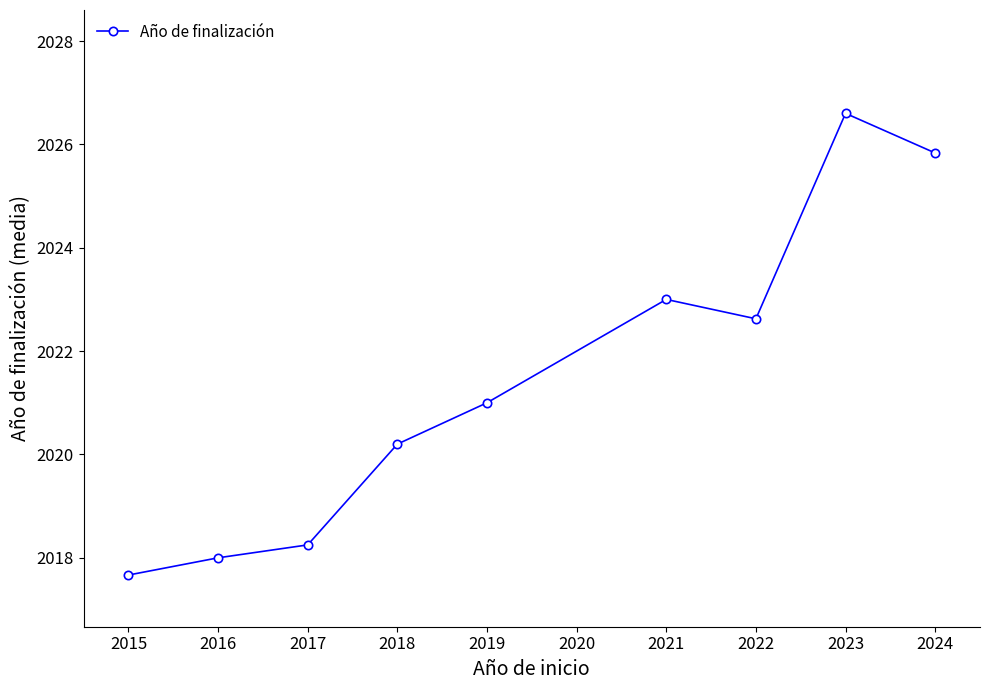

What is the difference between the maximum and minimum values?

8.9